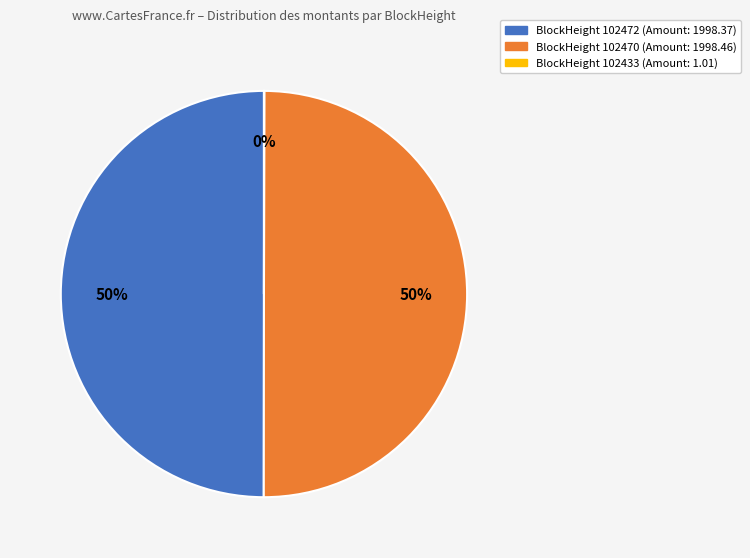

To the nearest percent, what is the average slice percentage?

33%